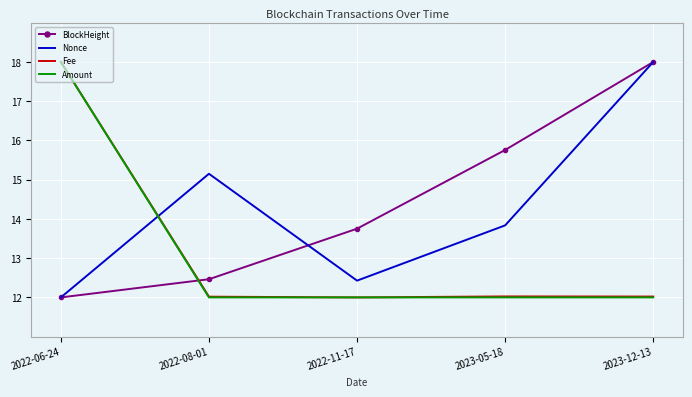

What position from the left is 2023-12-13?

5